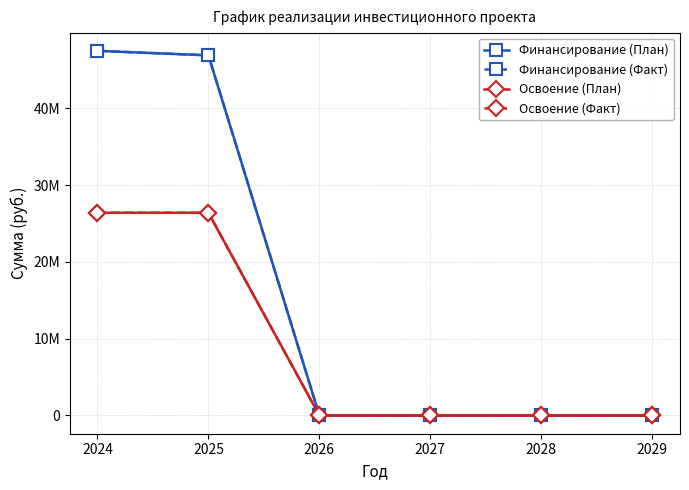

Is it true that Финансирование (План) equals 46895193 at 2025?

True